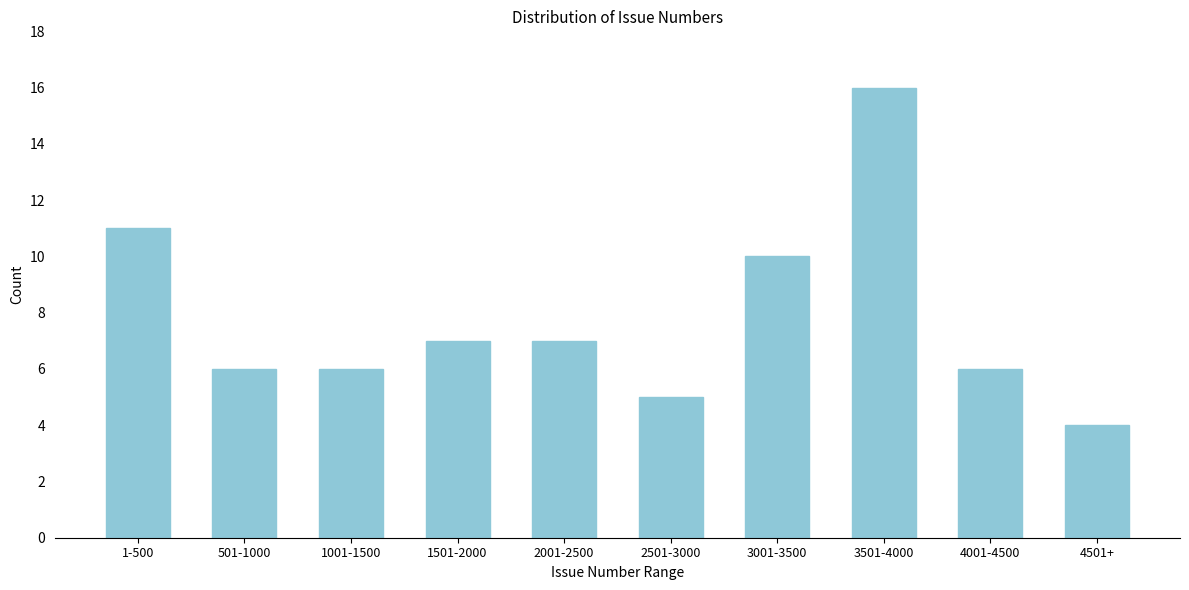

Reading left to right, extract all data points from this chart.

1-500=11	501-1000=6	1001-1500=6	1501-2000=7	2001-2500=7	2501-3000=5	3001-3500=10	3501-4000=16	4001-4500=6	4501+=4